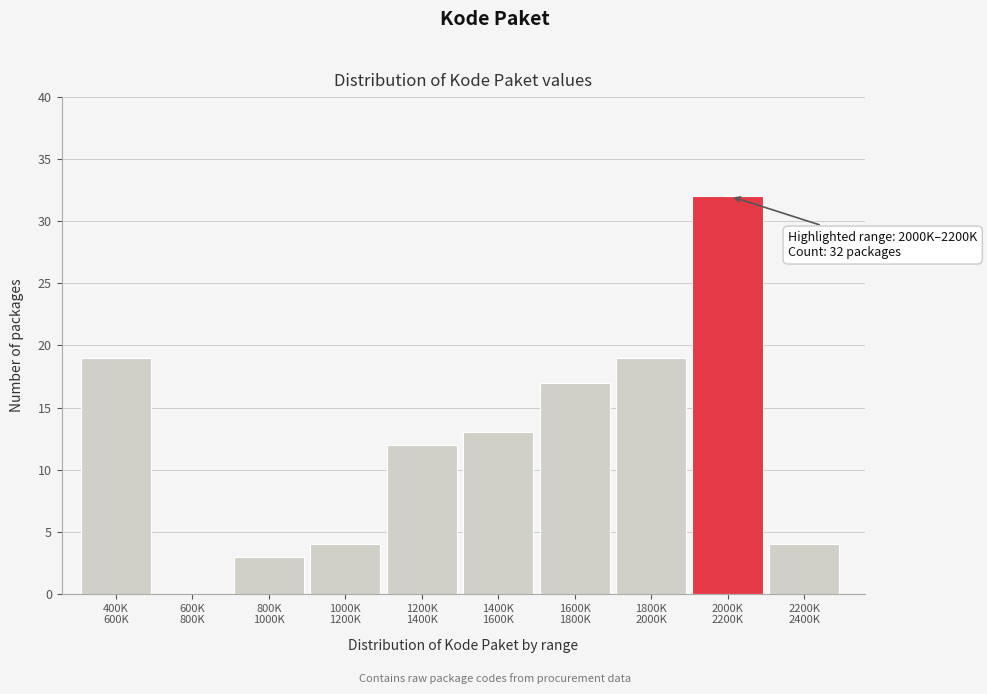

What is the sum of all values?

123